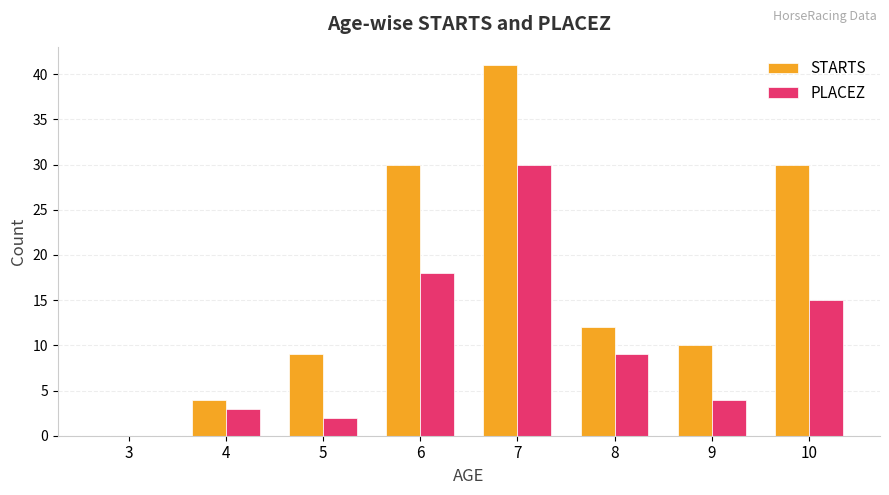

Which series has the largest total across all categories?

STARTS